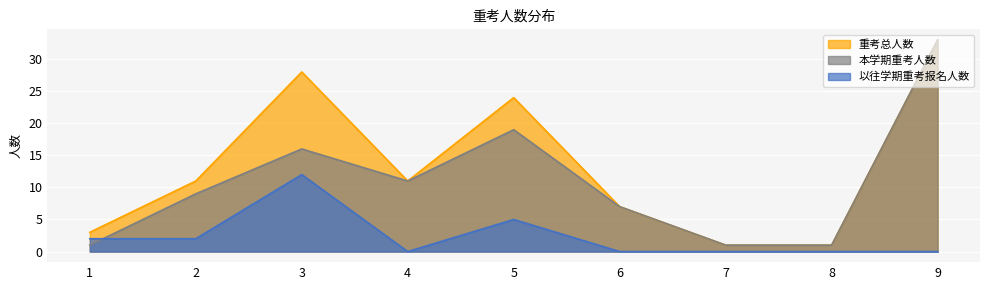

How many values in the 本学期重考人数 series are below 9?

4